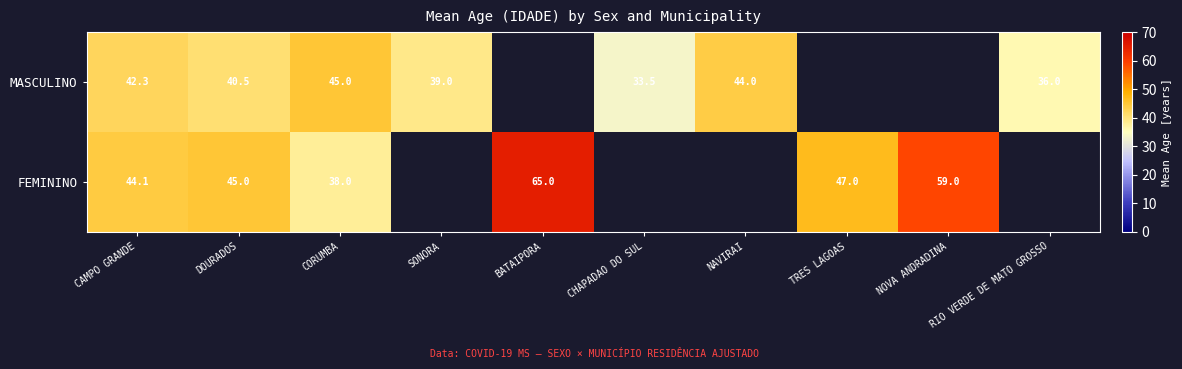

What is the sum of the MASCULINO values at CORUMBA and CAMPO GRANDE?

87.3